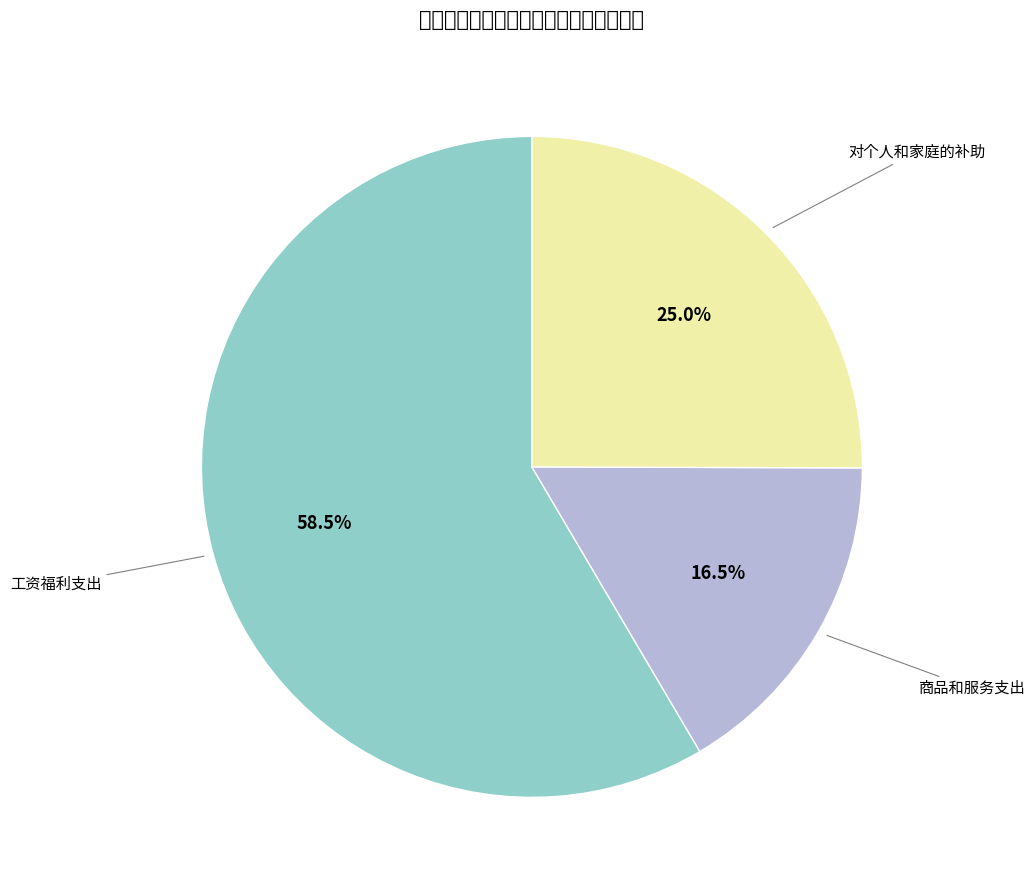

Combined, do 对个人和家庭的补助 and 工资福利支出 account for over 50%?

Yes